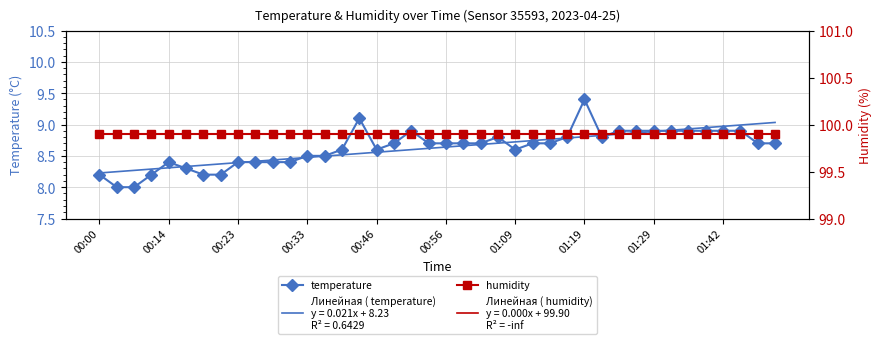

The humidity series shows 54.9 at 17. True or false?

False